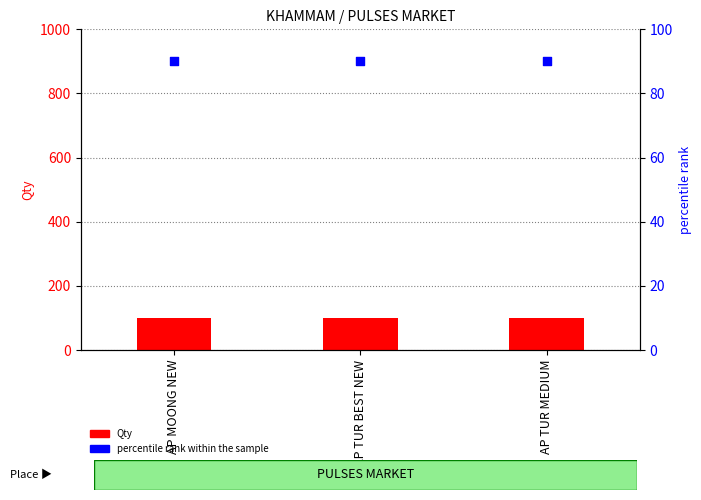

Which series reaches the maximum Y coordinate?

Qty